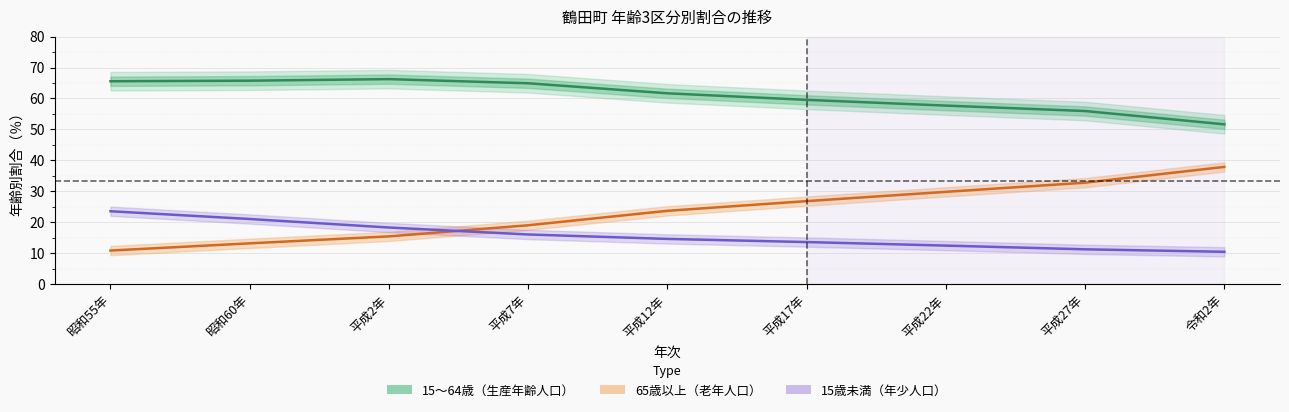

What is the spread (max minus min) of values at 平成12年?

47.0